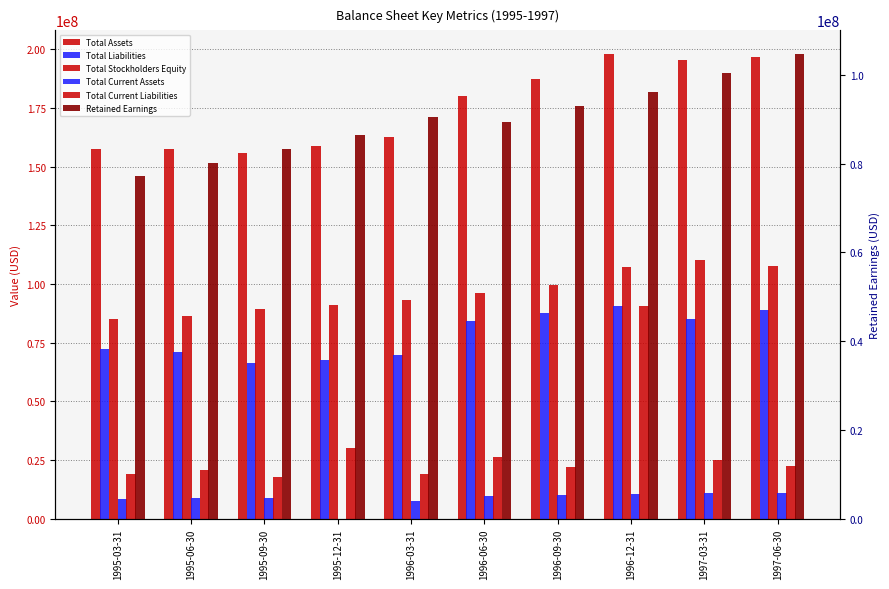

The Total Current Liabilities series shows 10754720 at 1995-06-30. True or false?

False